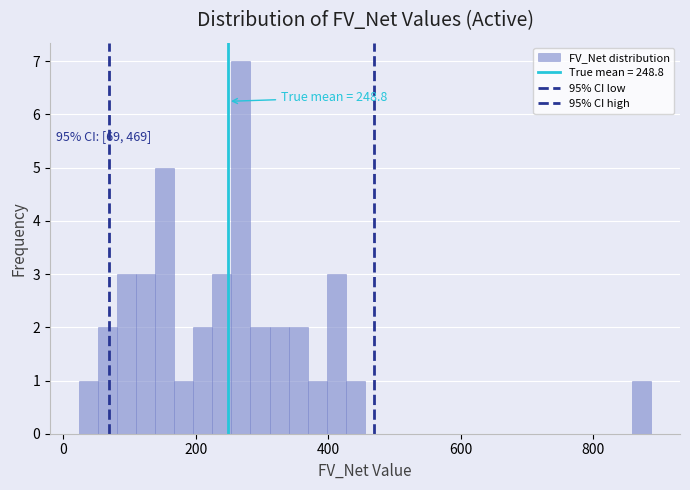

Read against the x-axis, roughly where is the centre of the tallest bar?

260